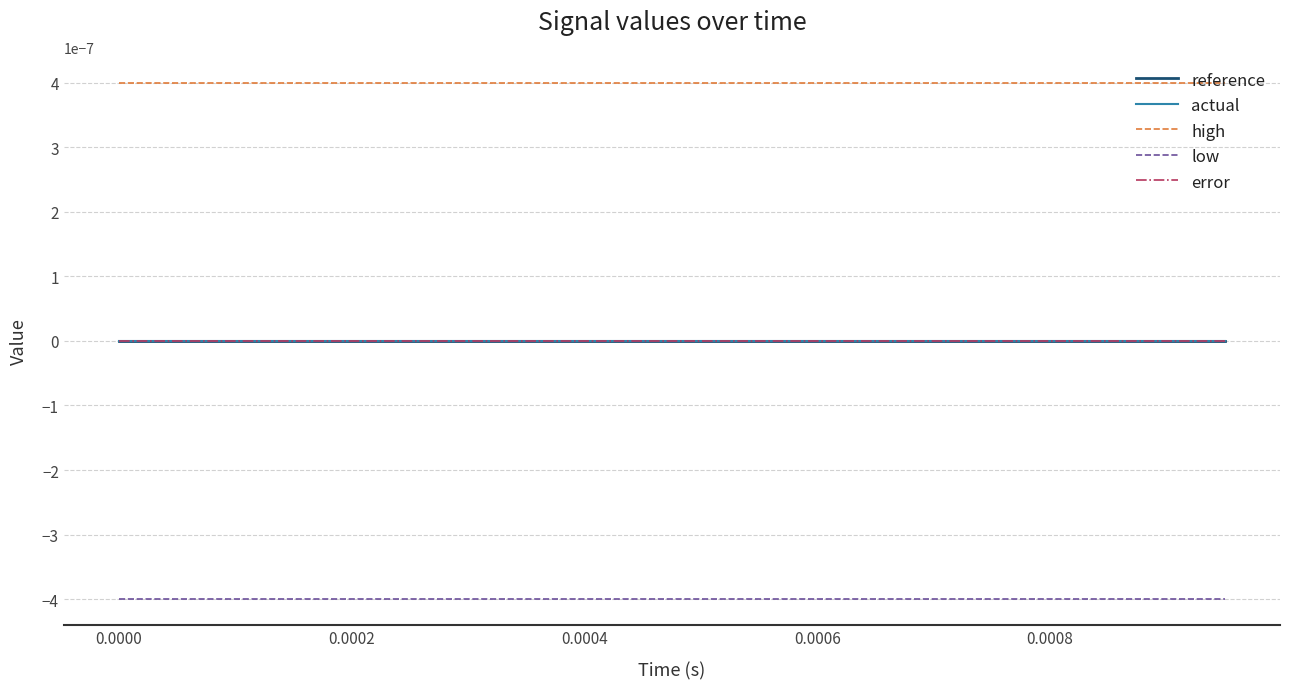

True or false: low has more than 1 points higher than both neighbors.

False